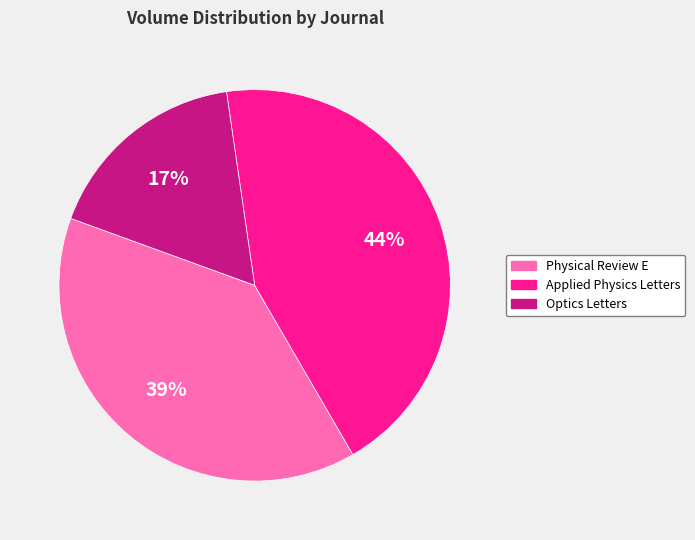

To the nearest percent, what portion does Physical Review E represent?

39%